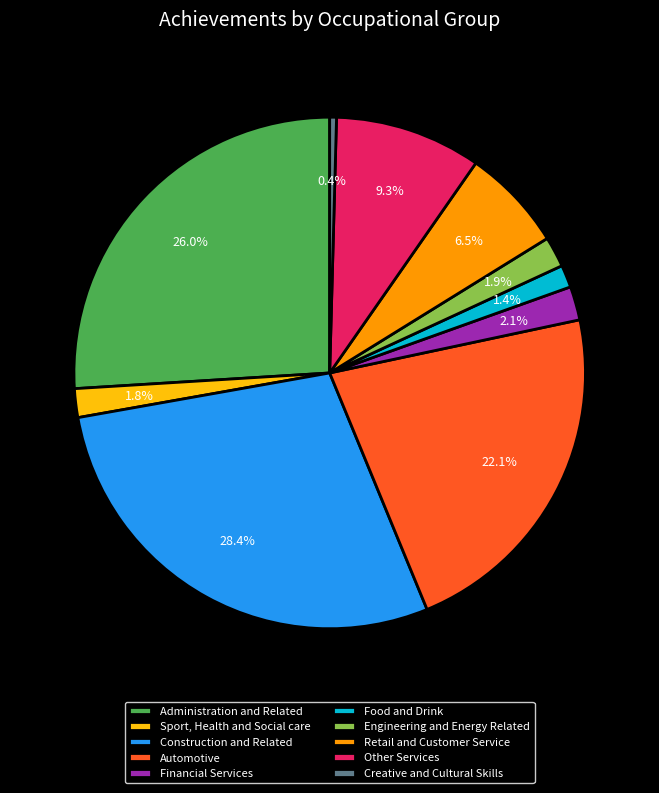

Which slice is the largest?

Construction and Related